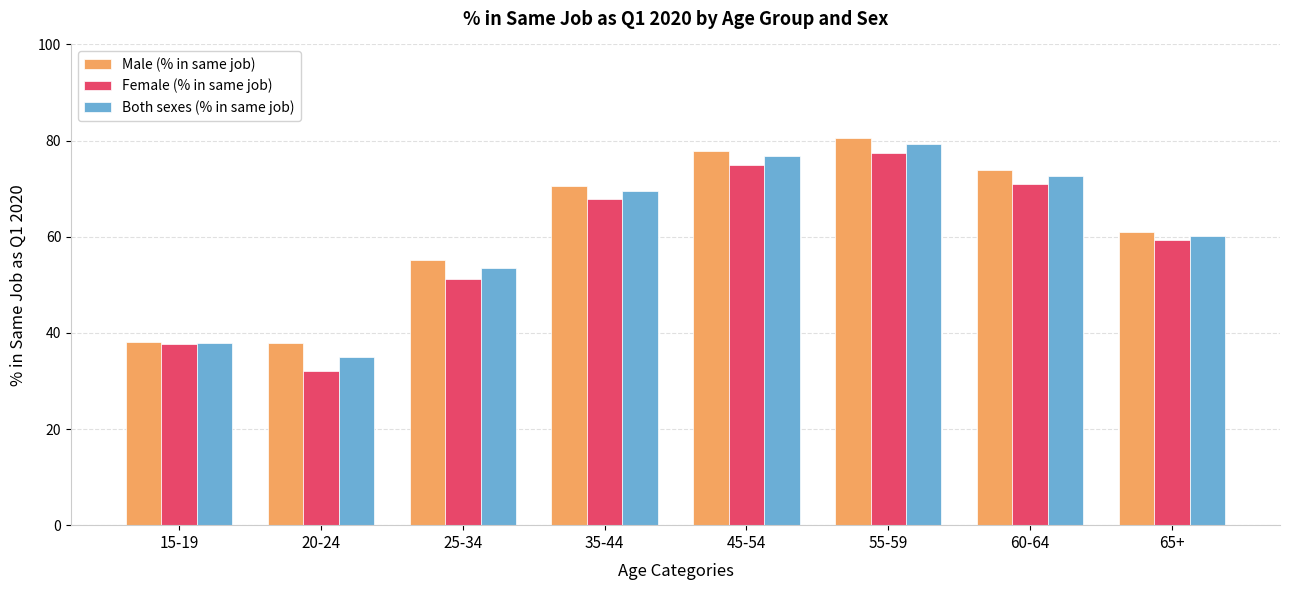

What is the difference between the Male (% in same job) values at 65+ and 45-54?

16.9